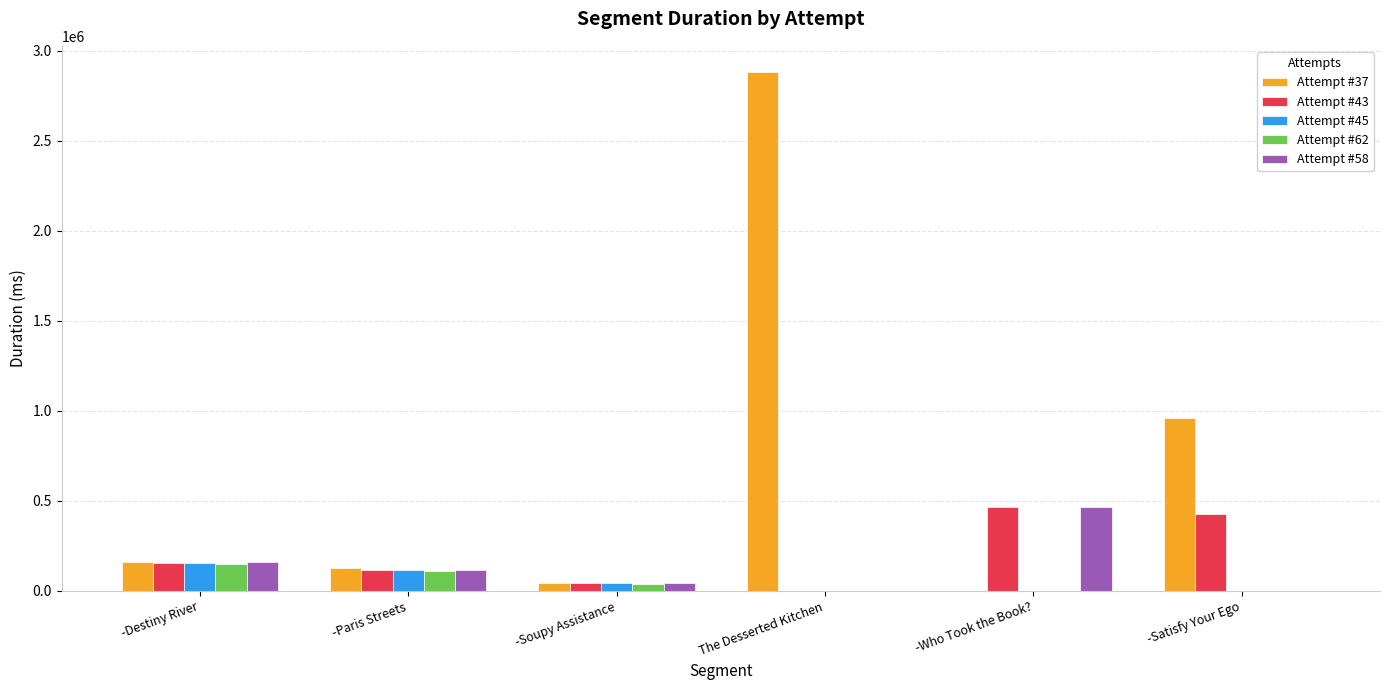

Is it true that Attempt #62 equals 0 at The Desserted Kitchen?

True